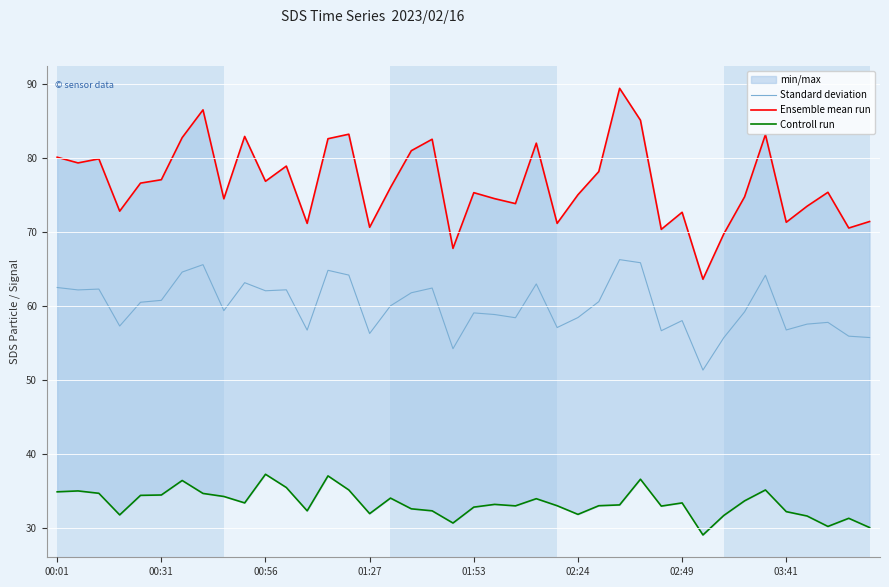

The value of Standard deviation at 01:53 is 100.4. True or false?

False